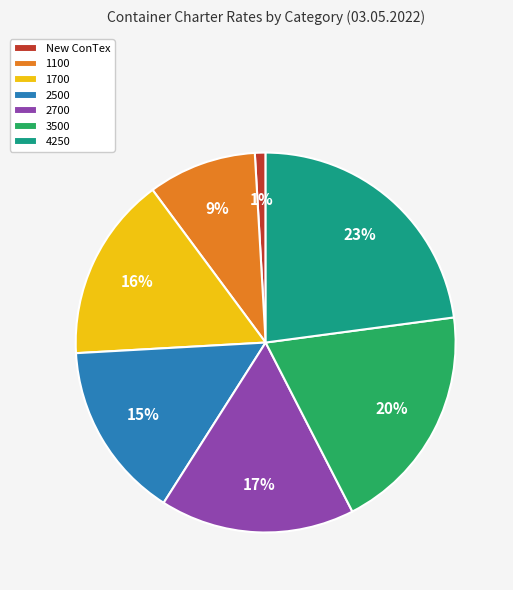

Is there any slice that represents more than half of the pie?

No